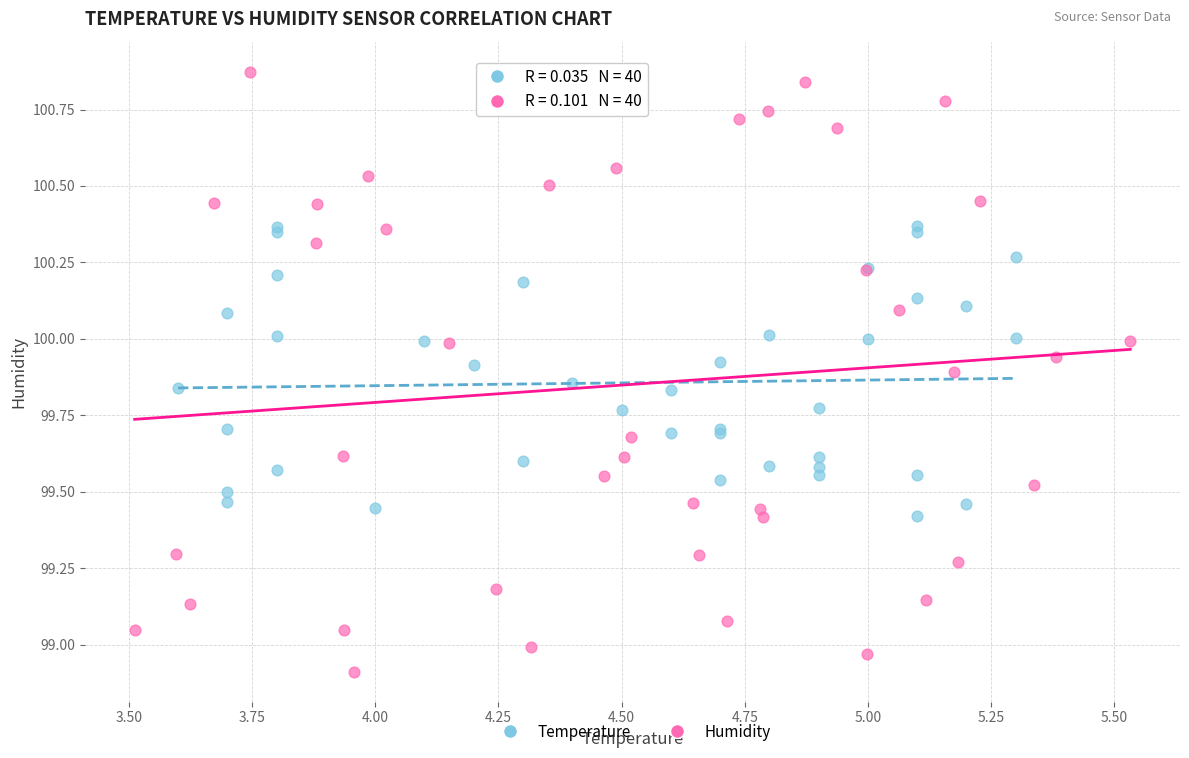

Which series reaches the minimum Y coordinate?

Humidity